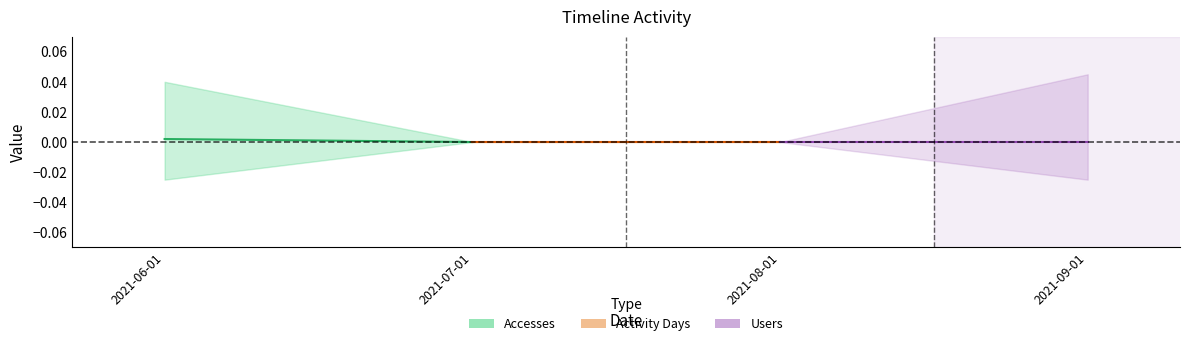

List the labels in order of Activity Days value, smallest first.

2021-07-01, 2021-08-01